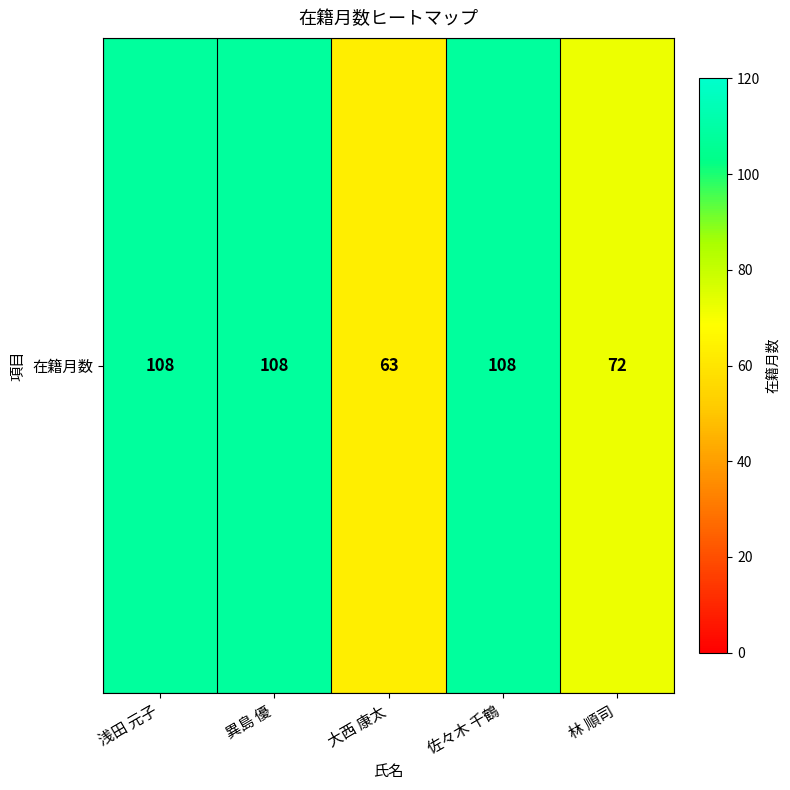

Between 大西 康太 and 林 順司, which is larger?

林 順司